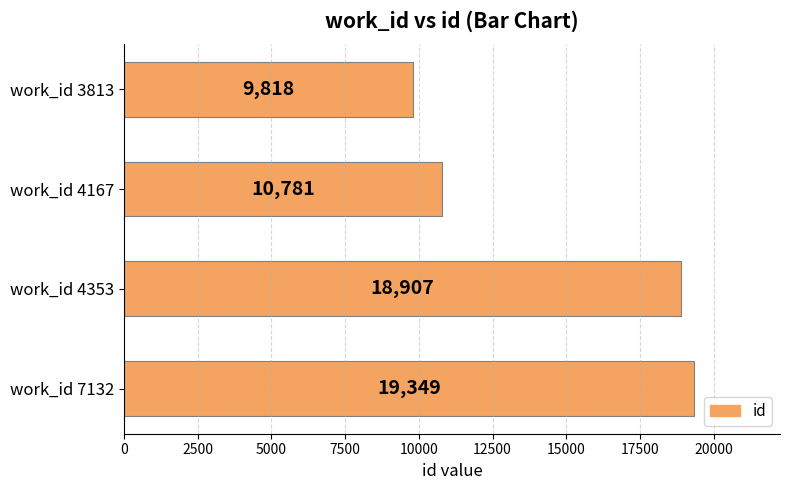

What is the sum of the values at work_id 3813 and work_id 4353?

28725